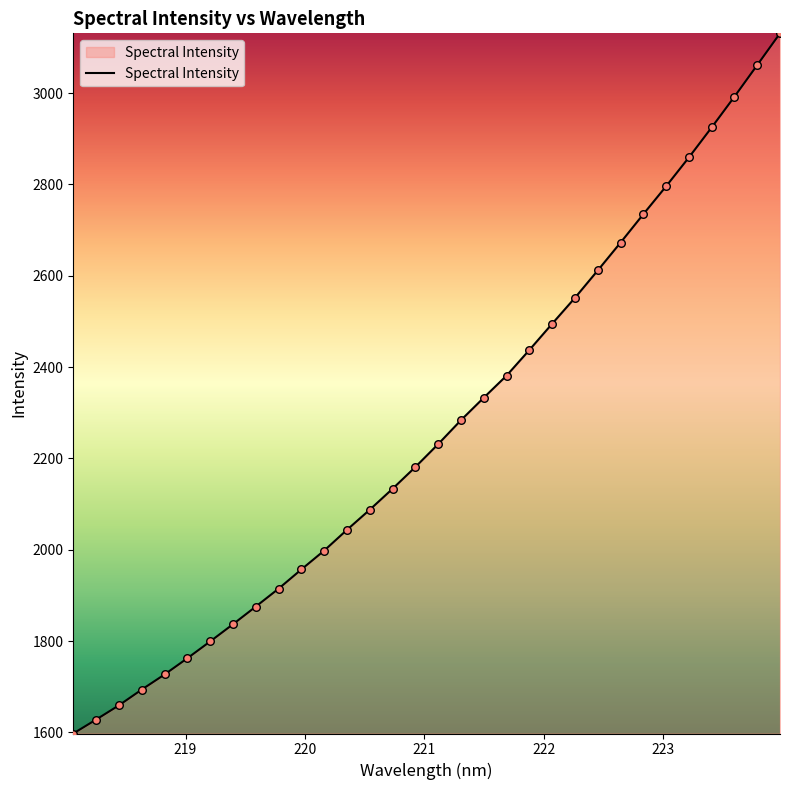

What is the greatest value displayed?

3131.0